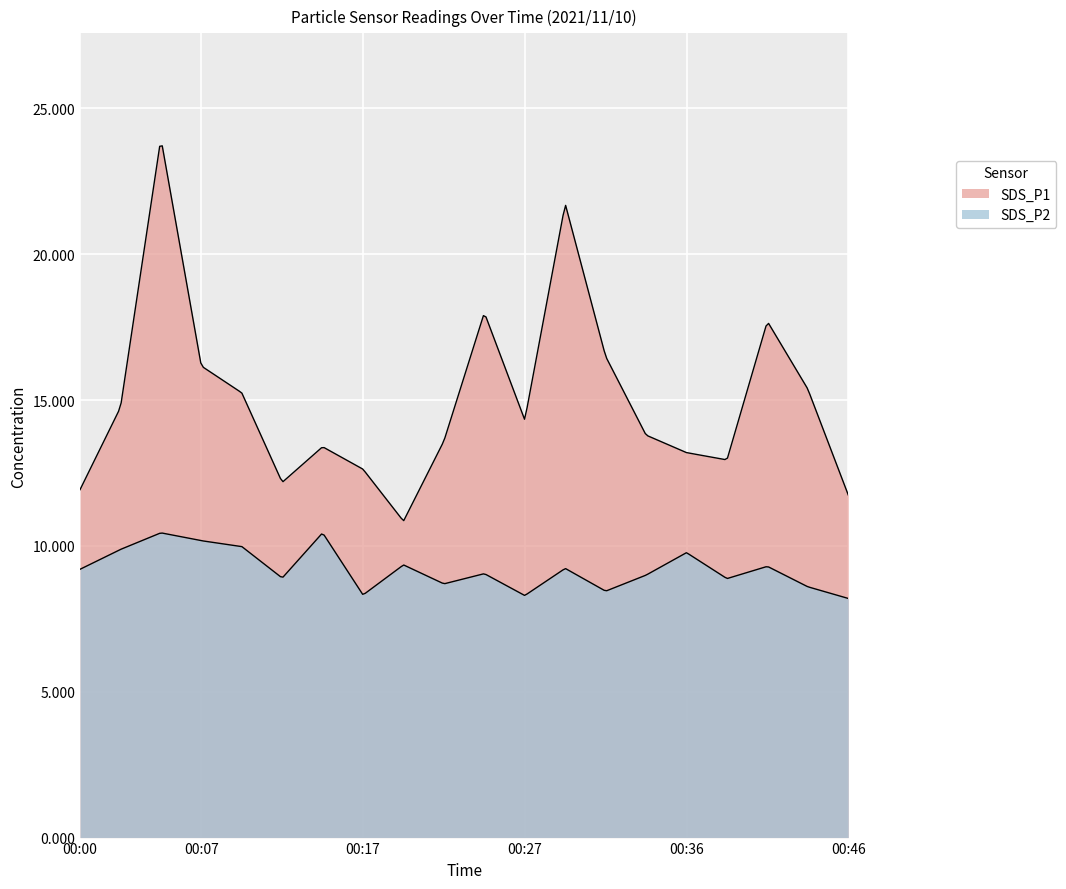

Reading left to right, what are all the values shown in this chart?

SDS_P1: 11.9	14.8	24.0	16.2	15.2	12.2	13.4	12.6	10.8	13.6	18.0	14.3	21.7	16.5	13.8	13.2	12.9	17.7	15.4	11.8
SDS_P2: 9.2	9.9	10.4	10.2	10.0	8.9	10.4	8.3	9.3	8.7	9.1	8.3	9.2	8.4	9.0	9.8	8.9	9.3	8.6	8.2